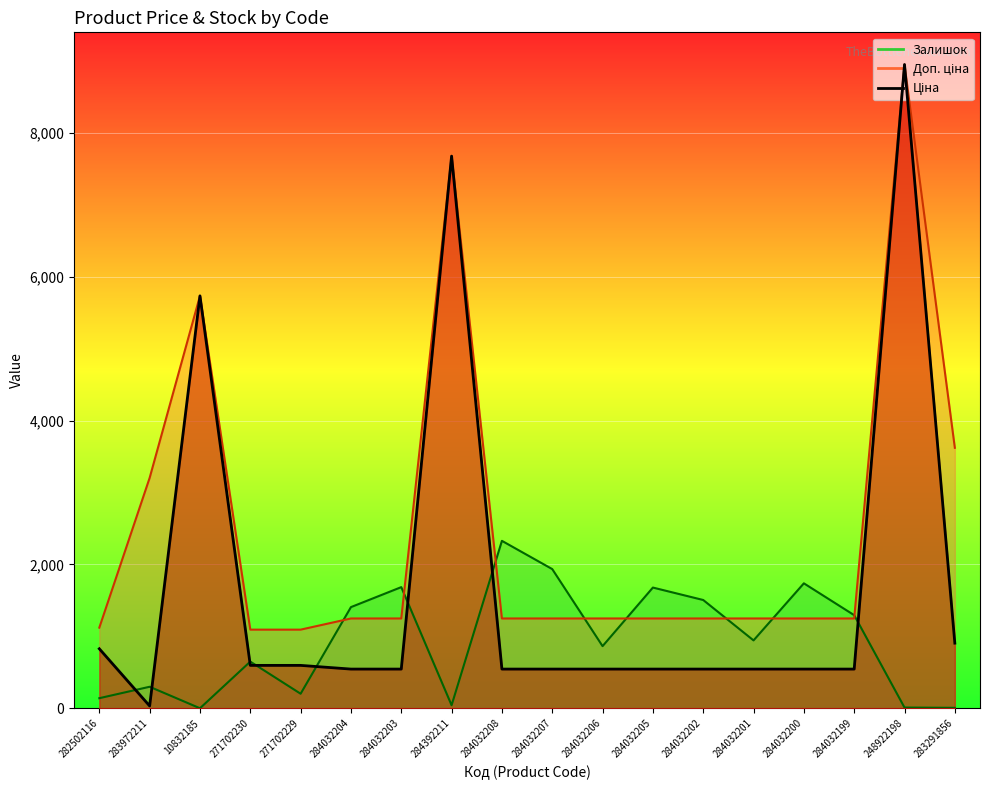

Between 284032199 and 248922198, which series saw the biggest shift?

Ціна